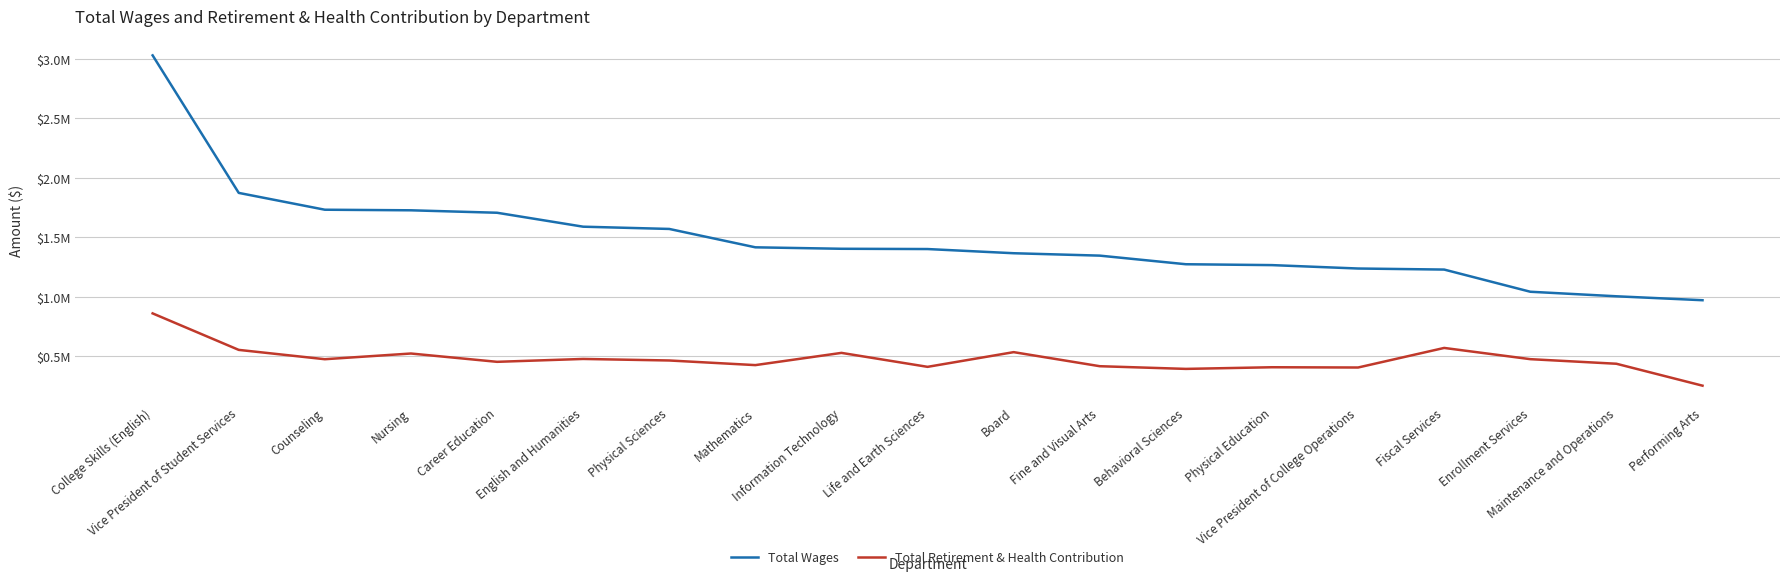

What are all the series names shown in the legend?

Total Wages, Total Retirement & Health Contribution